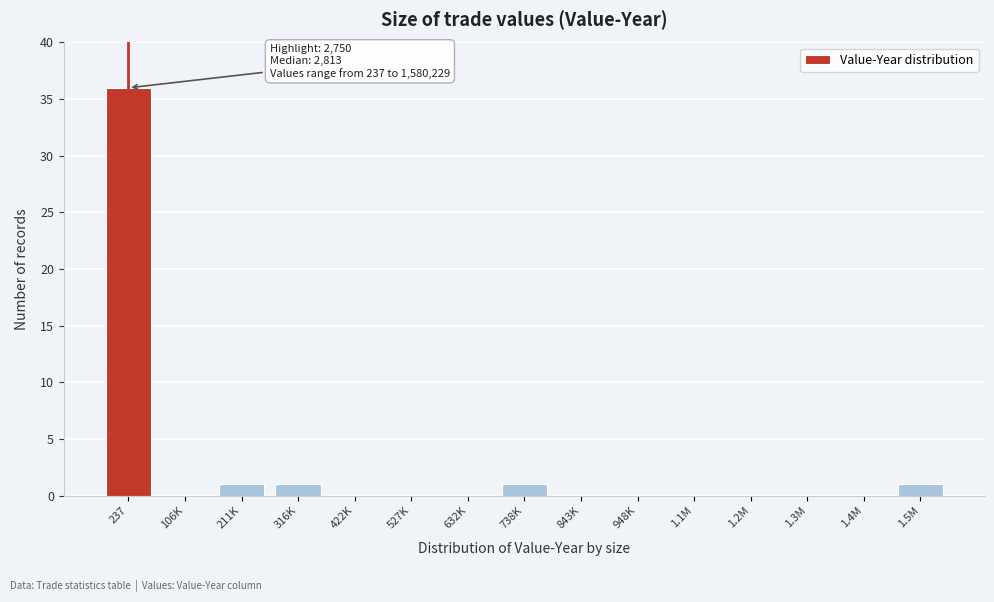

Reading left to right, transcribe all the data shown in this chart.

237=36	106K=0	211K=1	316K=1	422K=0	527K=0	632K=0	738K=1	843K=0	948K=0	1.1M=0	1.2M=0	1.3M=0	1.4M=0	1.5M=1